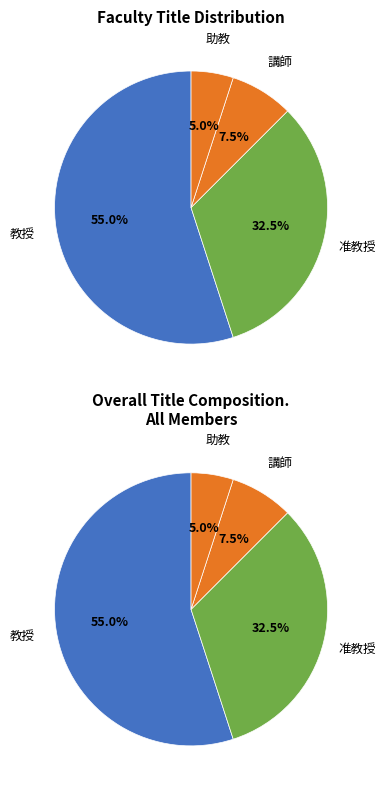

What is the majority slice?

教授